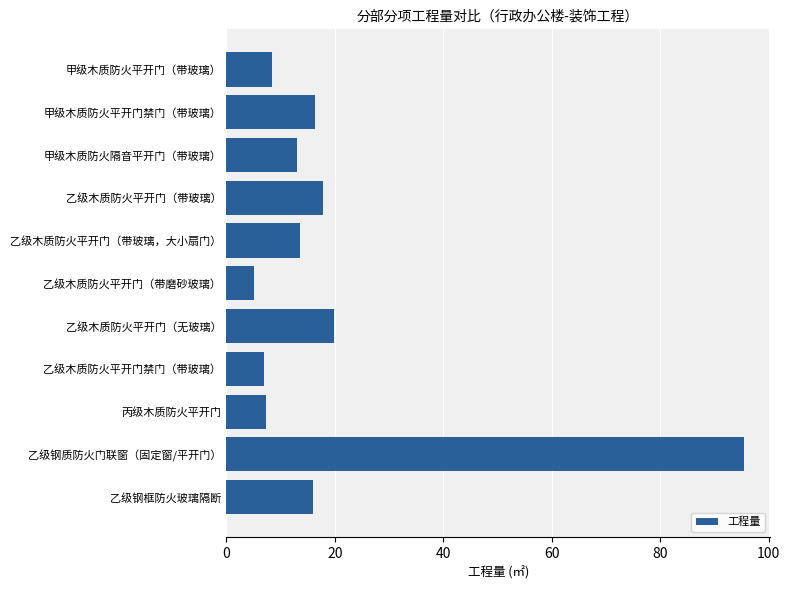

Which label corresponds to the largest value in the chart?

乙级钢质防火门联窗（固定窗/平开门）